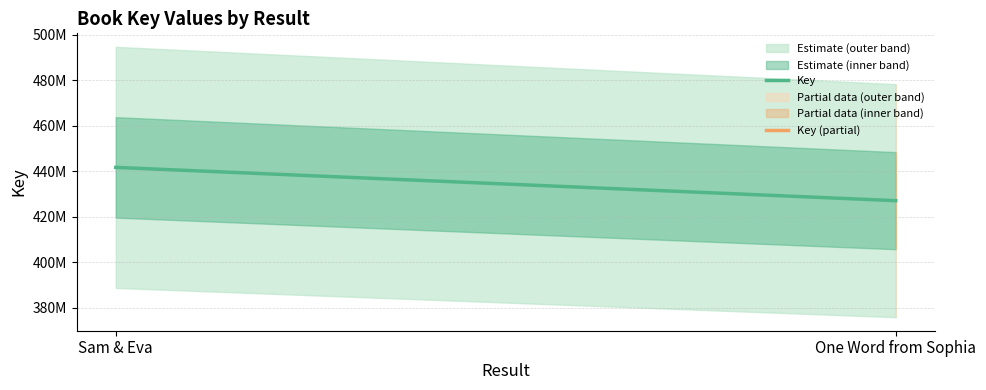

How many lines are shown in the chart?

1